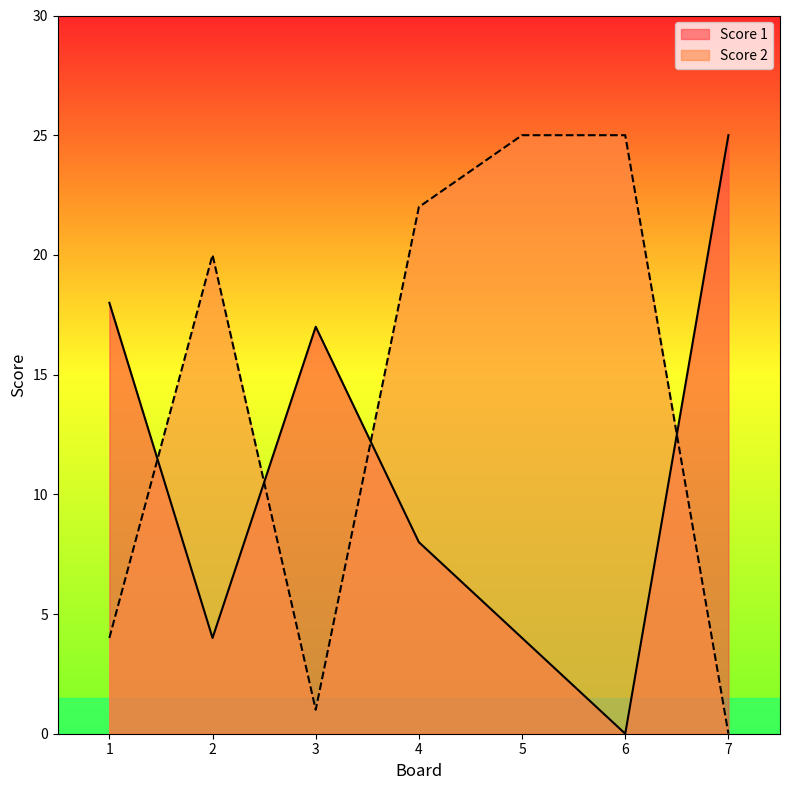

Reading left to right, transcribe all the data shown in this chart.

Score 1: 18	4	17	8	4	0	25
Score 2: 4	20	1	22	25	25	0